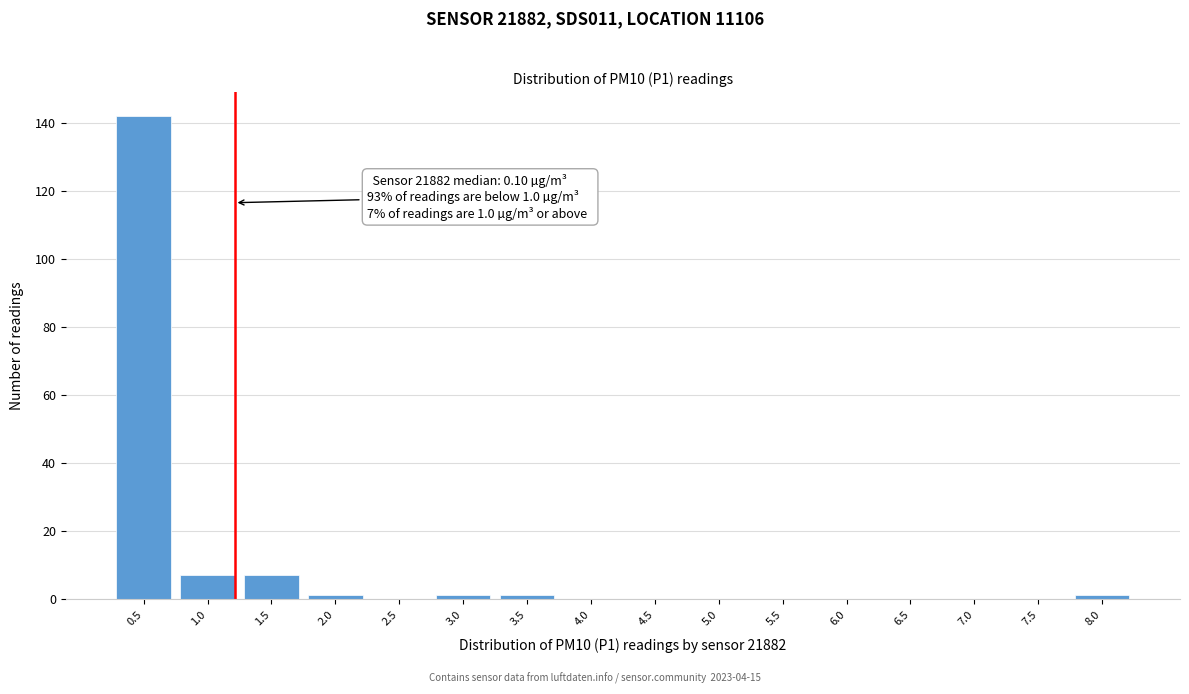

Reading right to left, extract all data points from this chart.

8.0=1	7.5=0	7.0=0	6.5=0	6.0=0	5.5=0	5.0=0	4.5=0	4.0=0	3.5=1	3.0=1	2.5=0	2.0=1	1.5=7	1.0=7	0.5=142